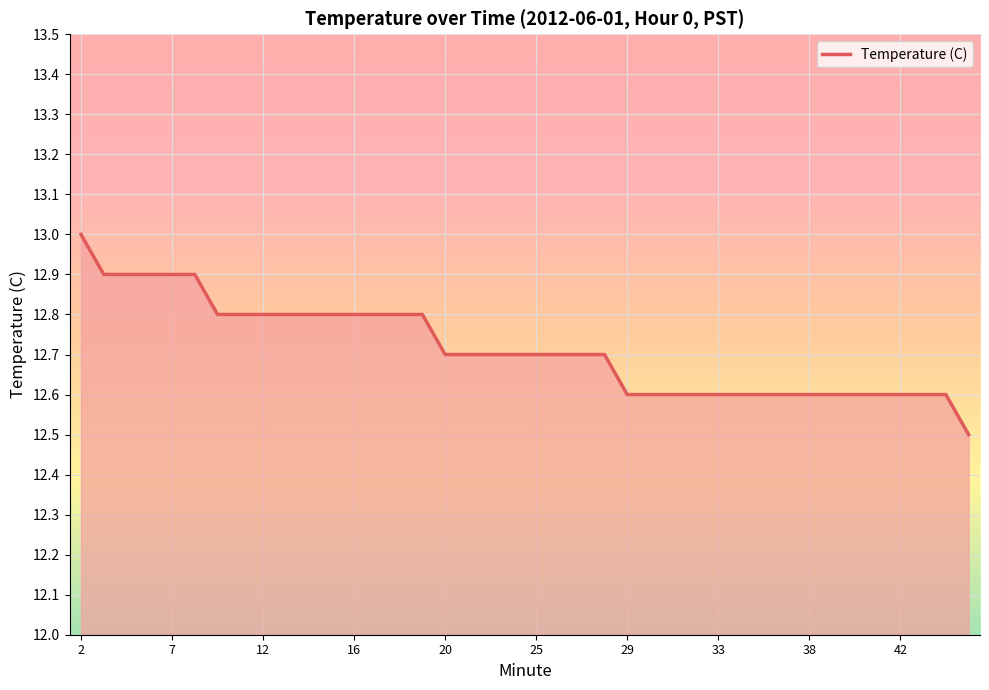

What is the smallest value displayed?

12.5